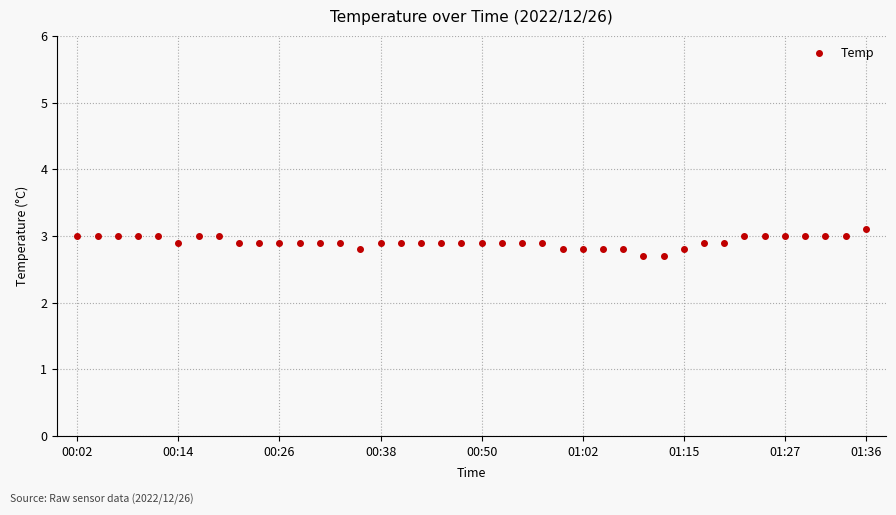

What is the difference between the second highest and minimum values?

0.3